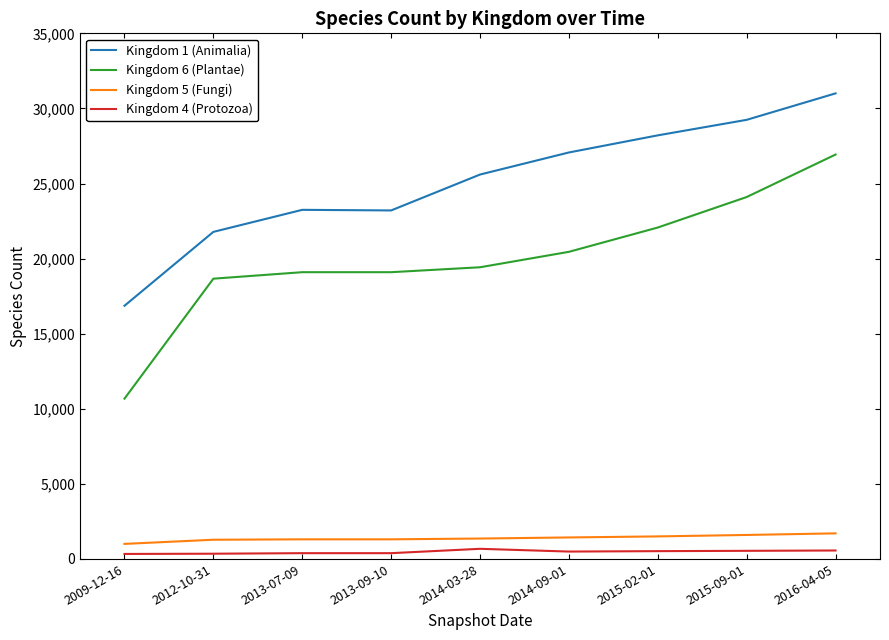

True or false: Kingdom 1 (Animalia) has a value of 25597 at 2014-03-28.

True